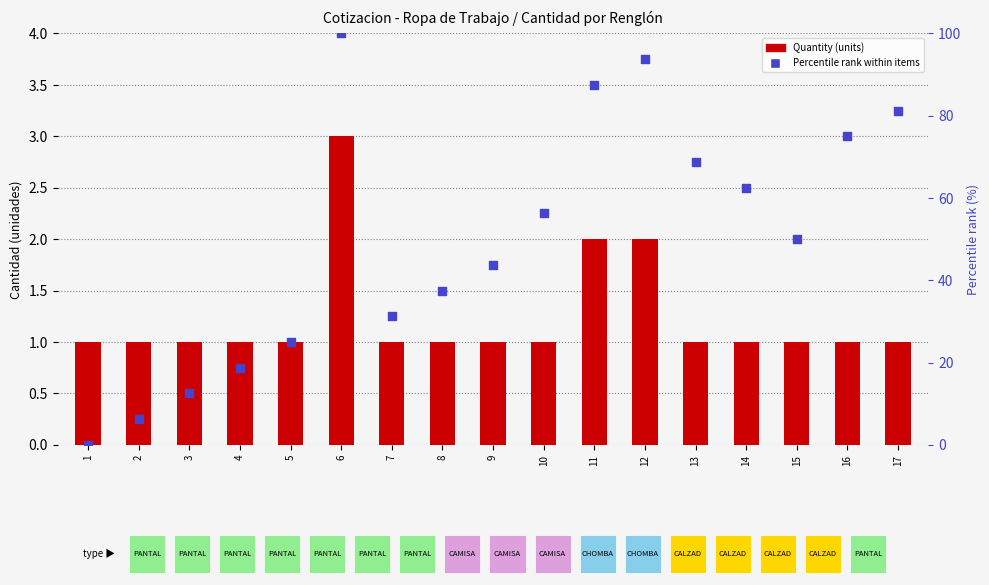

Which series has the widest spread of Y values?

Percentile rank within items